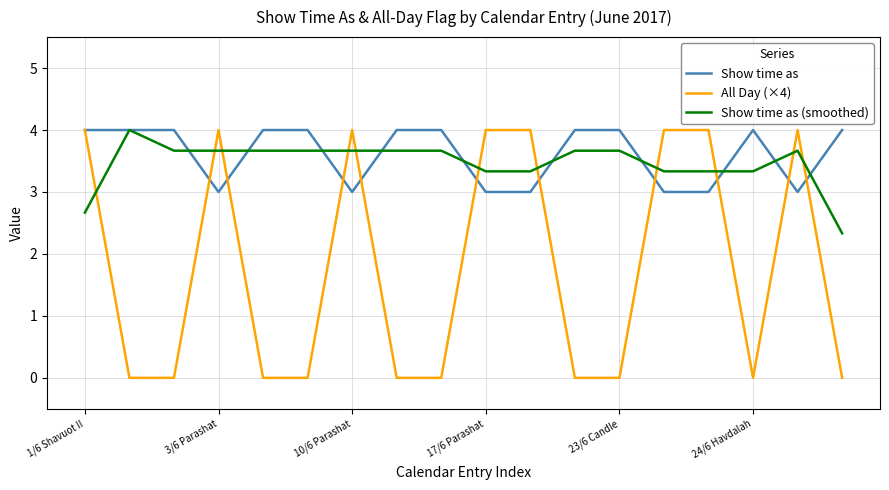

What is the maximum value shown in the chart?

4.0